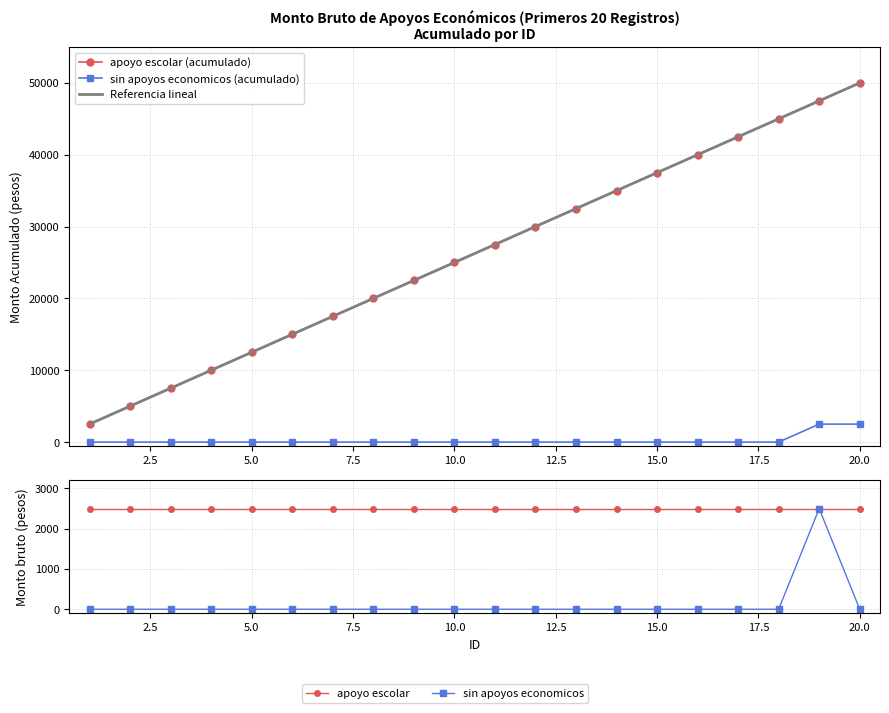

What is the sum of all values?

2500